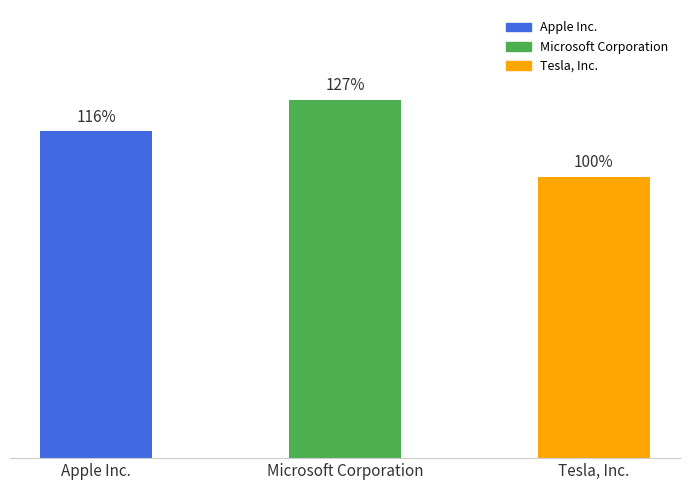

What is the minimum value shown in the chart?

1.0